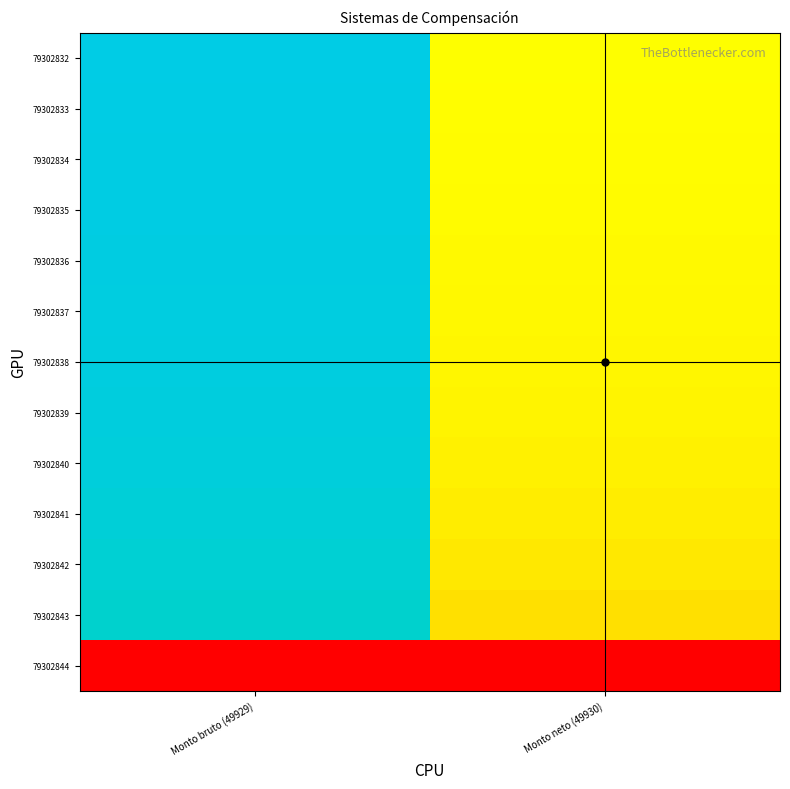

List the series in order of their peak value, lowest first.

79302844, 79302843, 79302842, 79302841, 79302840, 79302839, 79302838, 79302837, 79302836, 79302835, 79302834, 79302833, 79302832